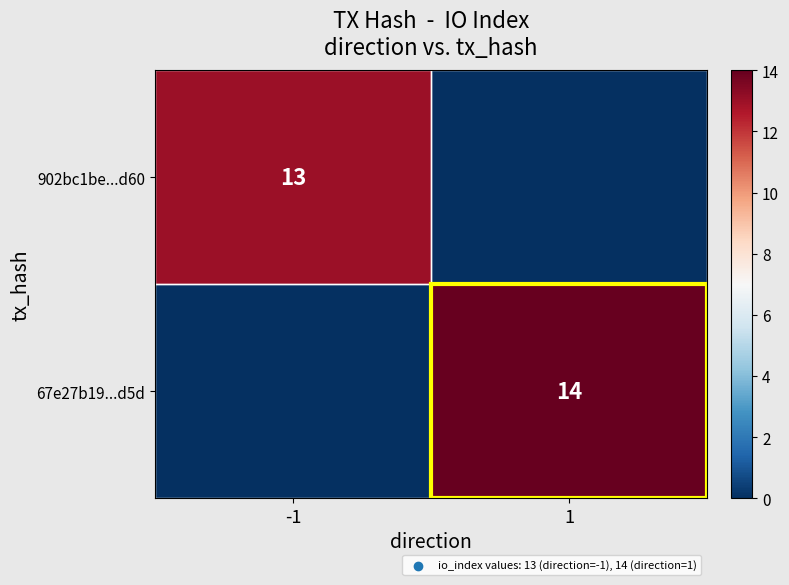

The value of 902bc1be...d60 at -1 is 13. True or false?

True